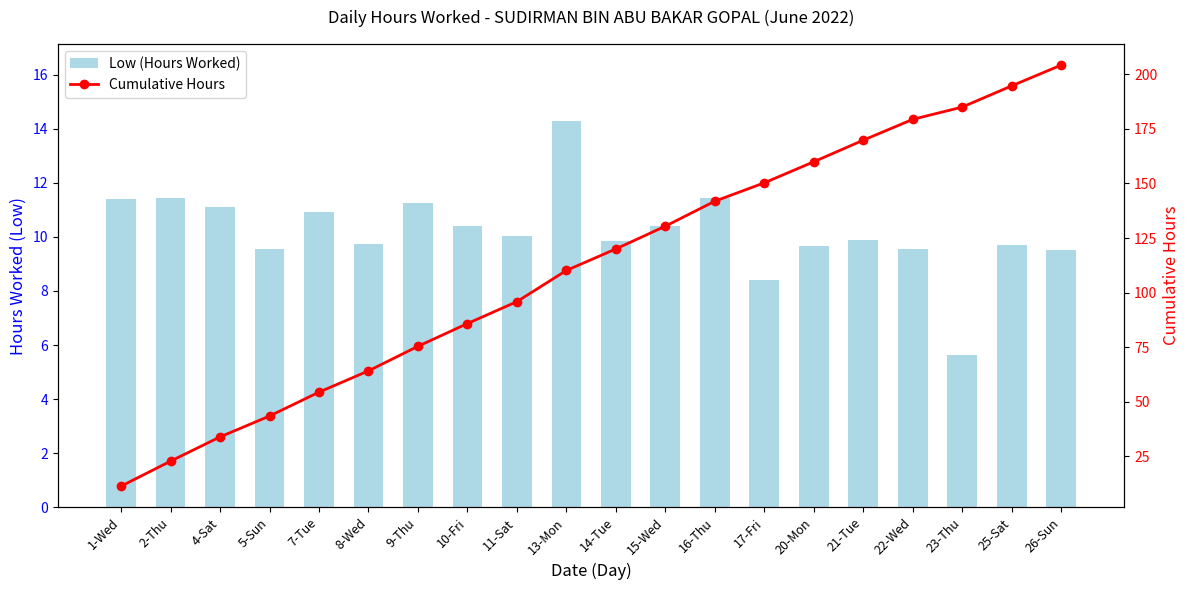

Rank the series at 21-Tue from highest to lowest value.

Cumulative Hours, Low (Hours Worked)